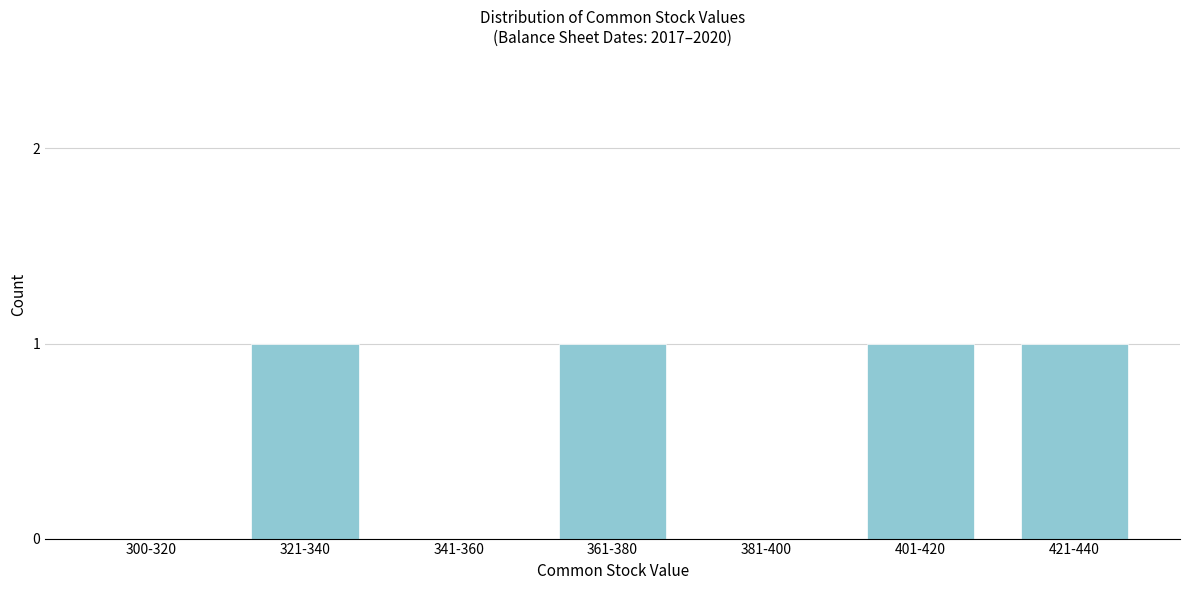

Reading right to left, transcribe all the data shown in this chart.

421-440=1	401-420=1	381-400=0	361-380=1	341-360=0	321-340=1	300-320=0